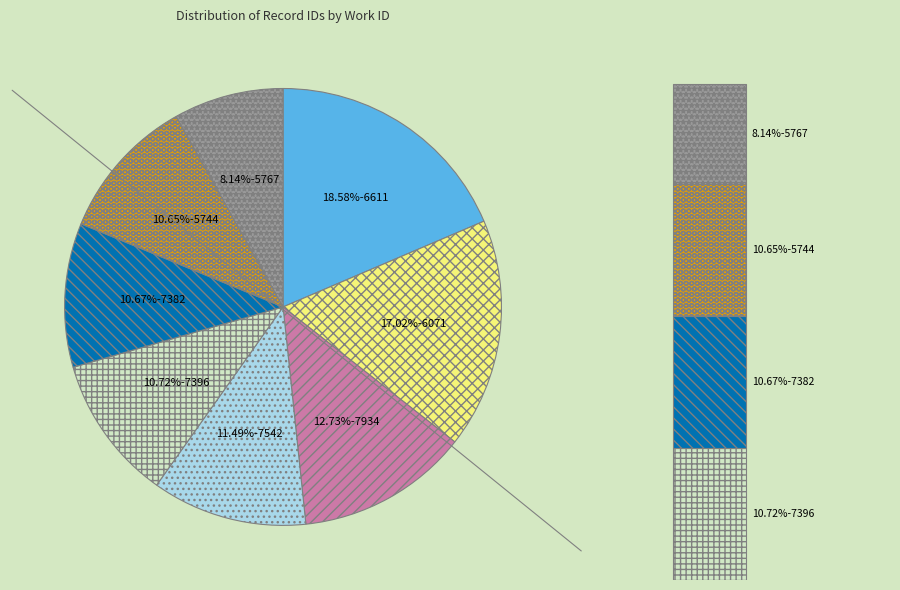

Between 7934 and 7396, which is larger?

7934